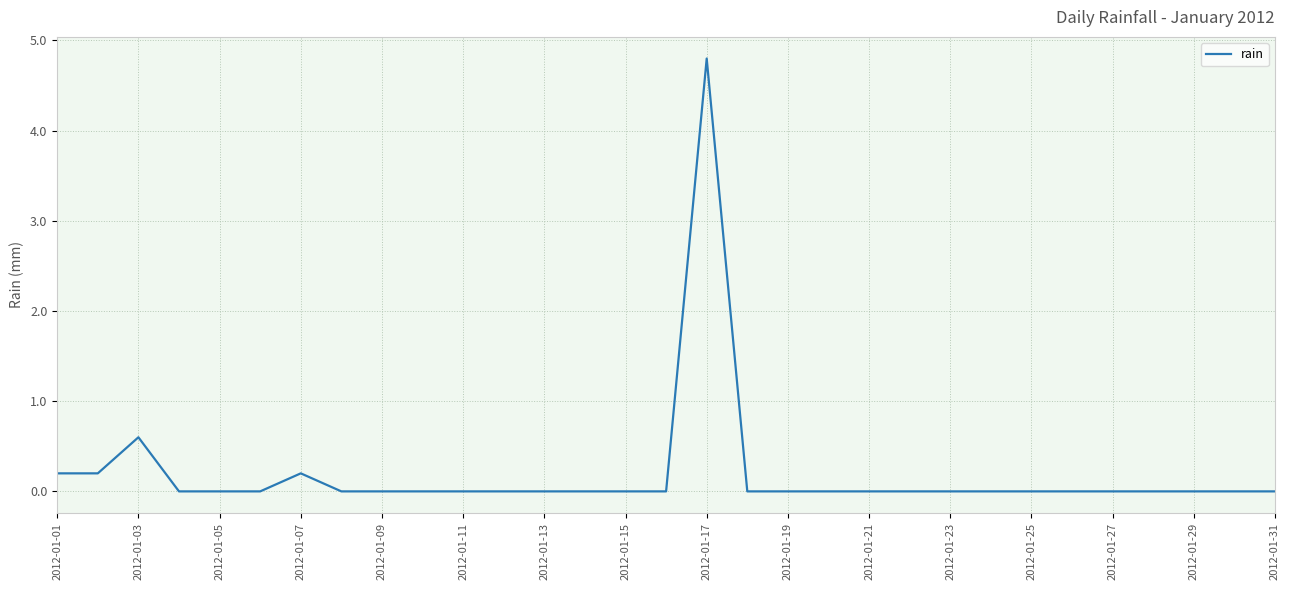

Is this an area chart (filled region under the line)?

No